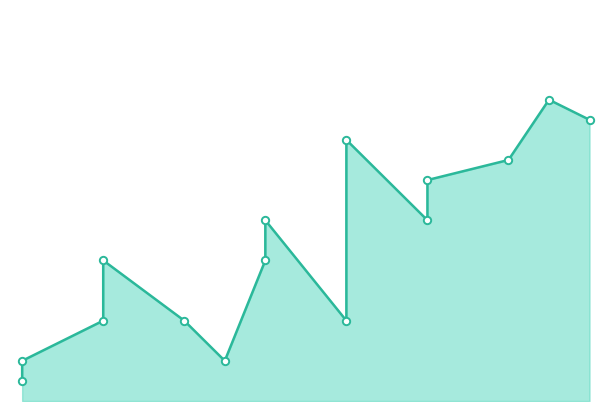

What is the change in value from 5 to 7?

+5